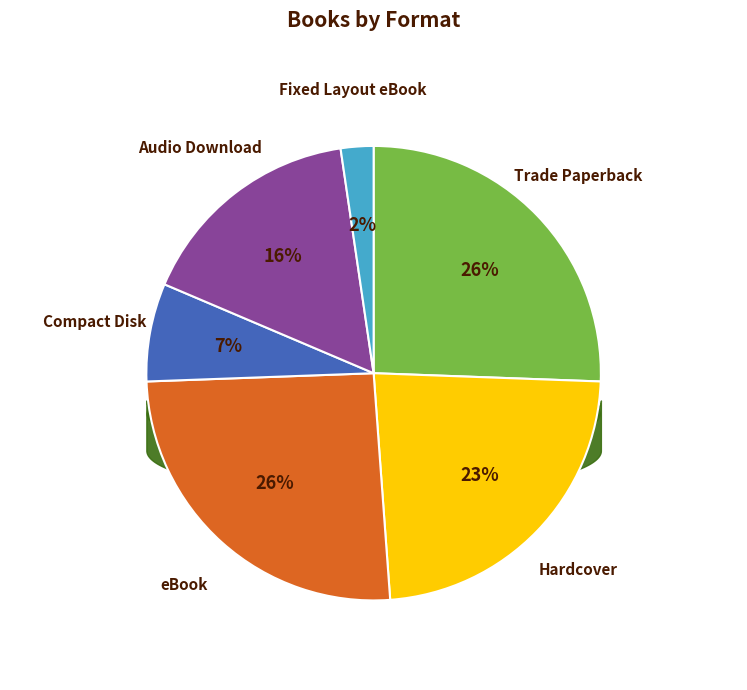

Is the sum of Hardcover and eBook greater than half?

No